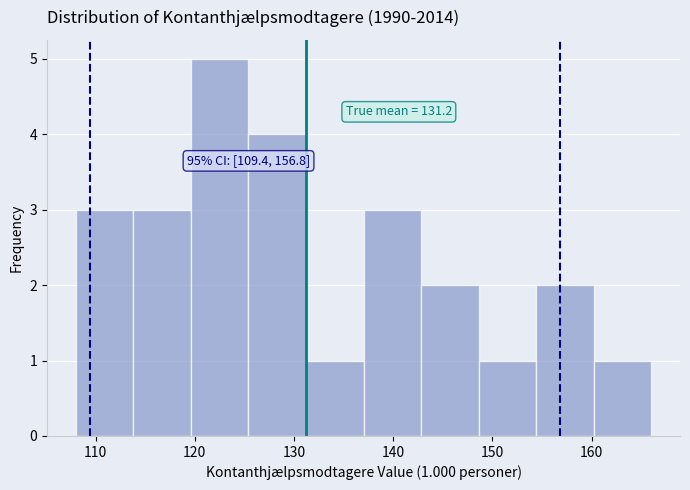

Which range on the x-axis has the tallest bar?

119.6 to 125.4